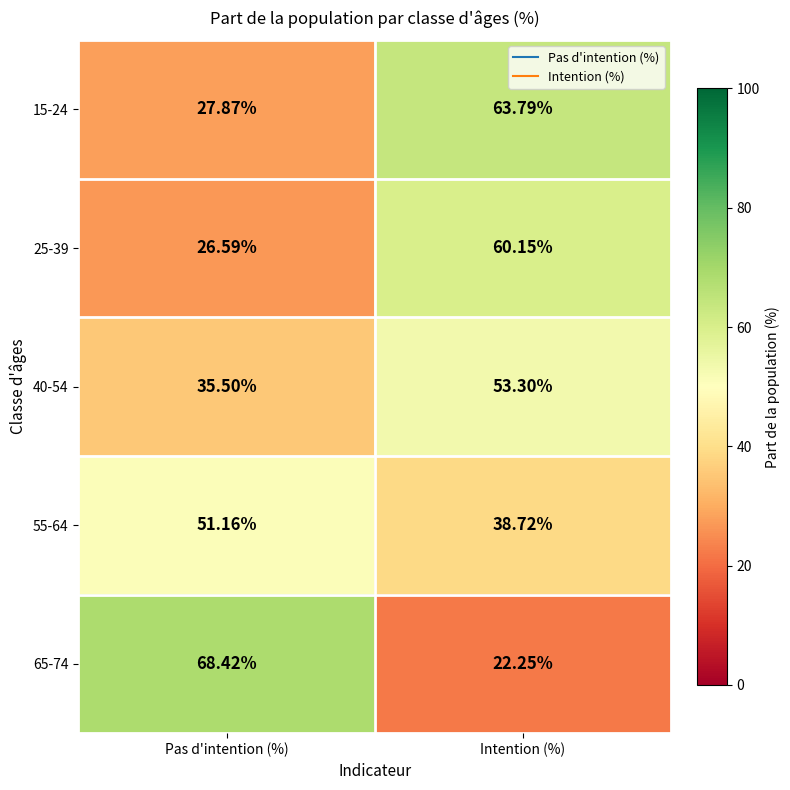

Which series has the largest total across all categories?

15-24